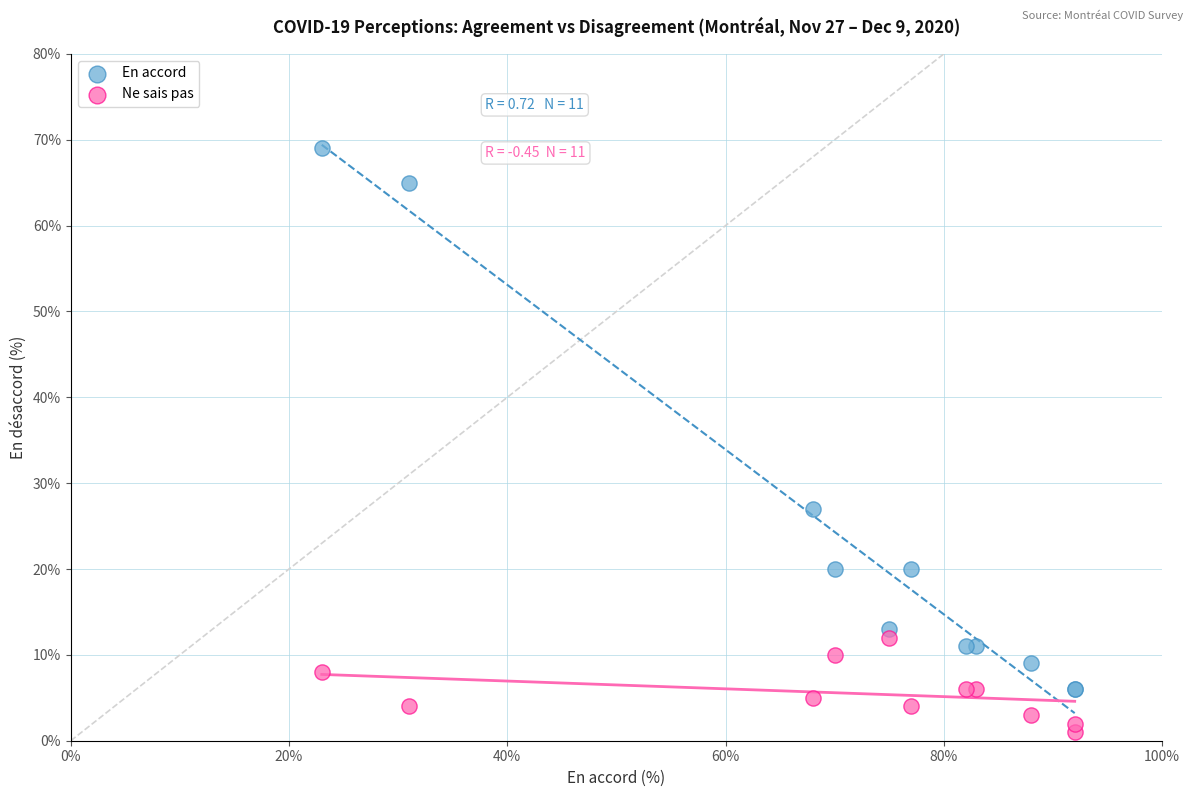

Which series reaches the maximum Y coordinate?

En accord